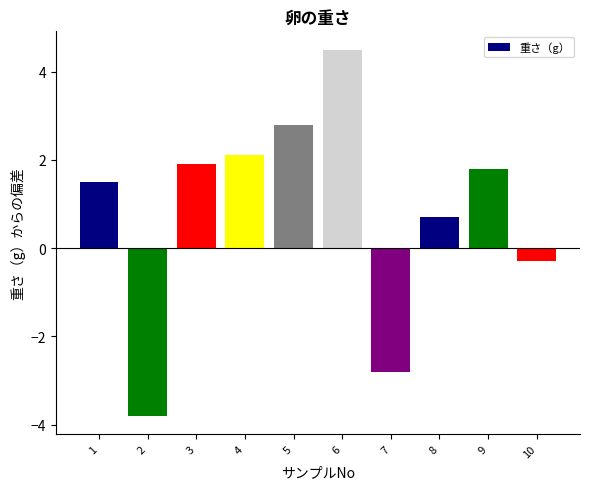

What is the minimum value shown in the chart?

-3.8